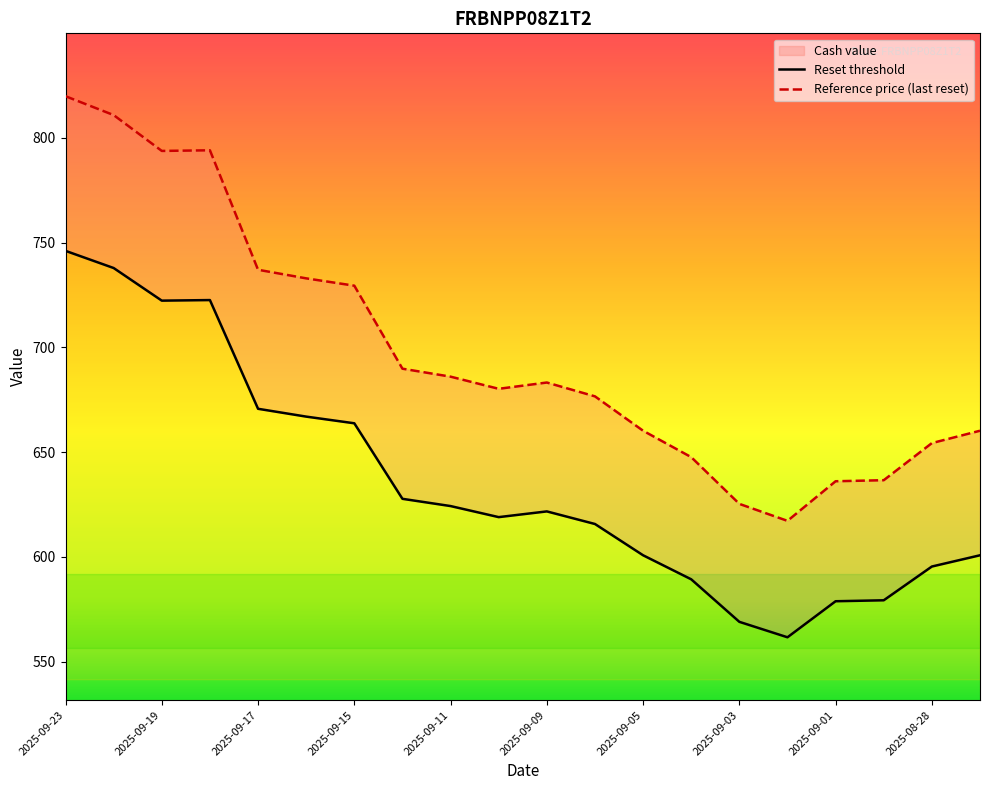

At how many categories does at least one series exceed 813?

1